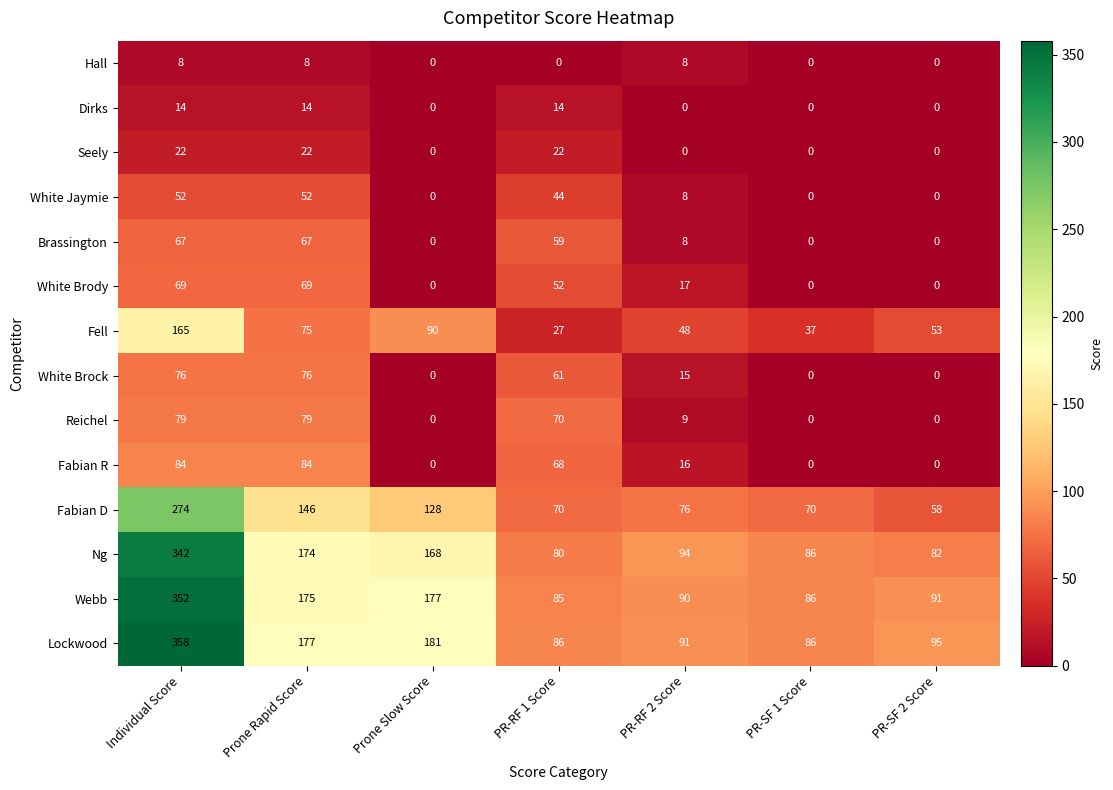

Rank the series at Prone Rapid Score from highest to lowest value.

Lockwood, Webb, Ng, Fabian D, Fabian R, Reichel, White Brock, Fell, White Brody, Brassington, White Jaymie, Seely, Dirks, Hall